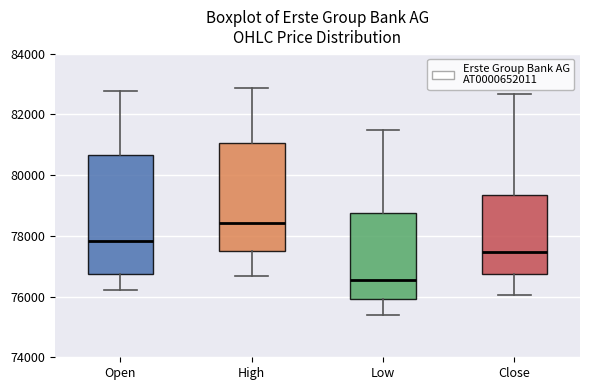

Reading left to right, transcribe this box plot: for each box, give where its median line is, the range the box spans, and where its two whiskers end, as read against the y-axis. The values are not printed on the chart, so give them approximately, as read against the axis.

Open: median 77800, box 76800 to 80600, whiskers 76200 to 82800
High: median 78400, box 77600 to 81000, whiskers 76600 to 82800
Low: median 76600, box 76000 to 78800, whiskers 75400 to 81400
Close: median 77400, box 76800 to 79400, whiskers 76000 to 82600